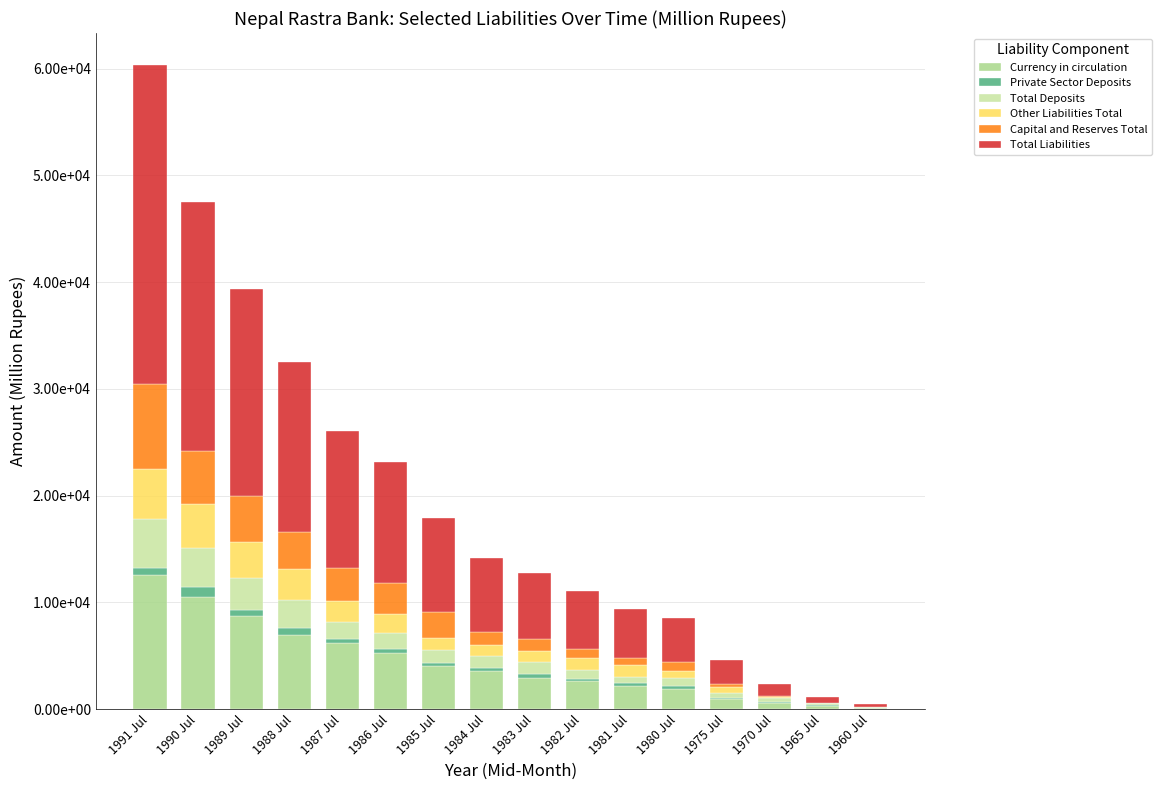

What are all the series names shown in the legend?

Currency in circulation, Private Sector Deposits, Total Deposits, Other Liabilities Total, Capital and Reserves Total, Total Liabilities